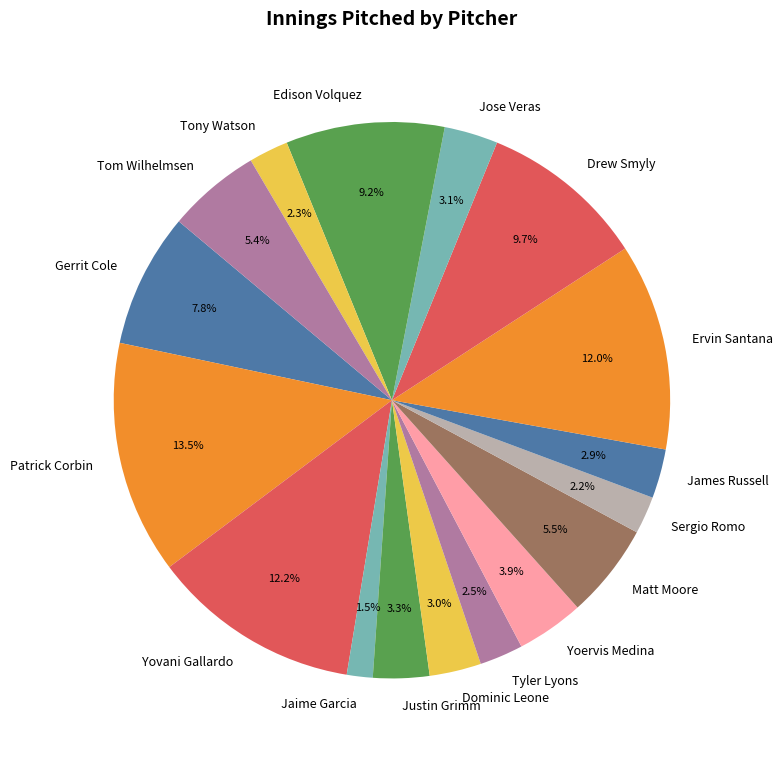

True or false: Sergio Romo accounts for 2% of the total.

True